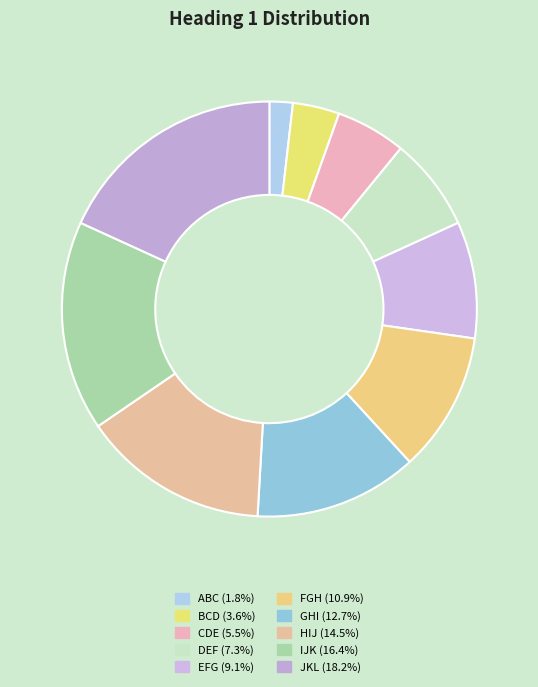

Between ABC and BCD, which is larger?

BCD